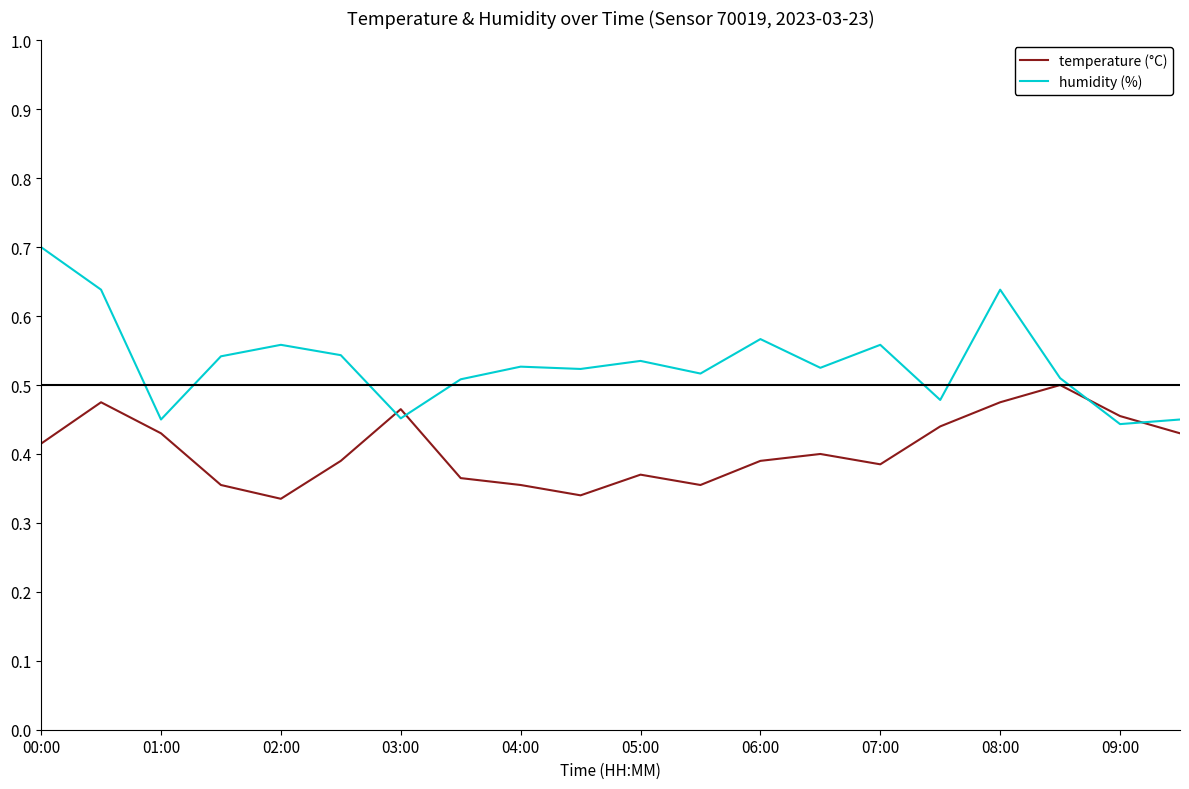

Which series has the largest total across all categories?

humidity (%)